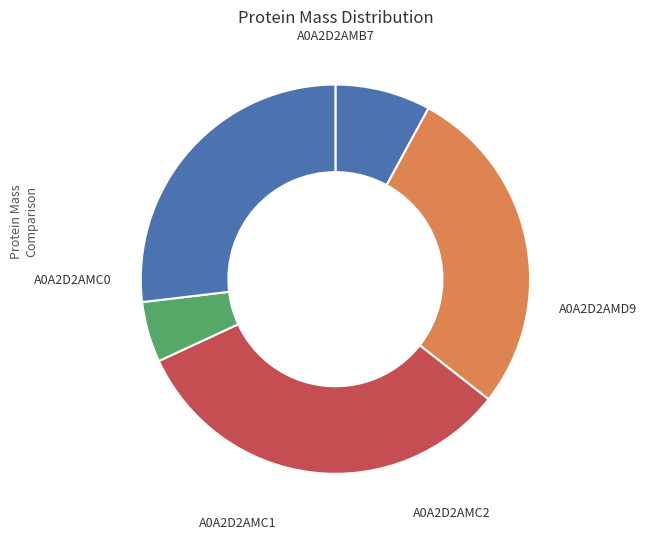

What is the largest slice in the pie chart?

A0A2D2AMC1